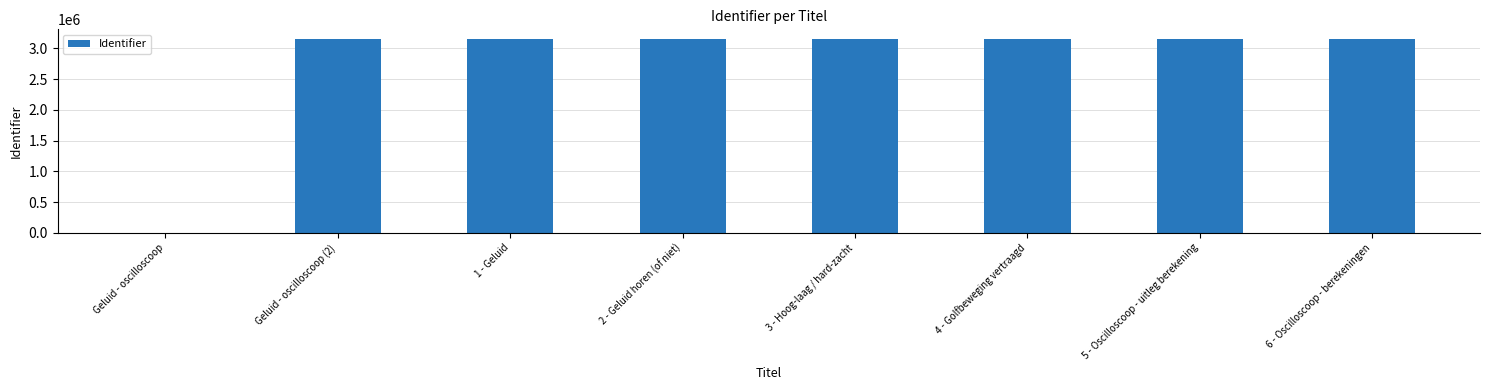

What is the ratio of the value at 6 - Oscilloscoop - berekeningen to the value at 5 - Oscilloscoop - uitleg berekening?

1.0